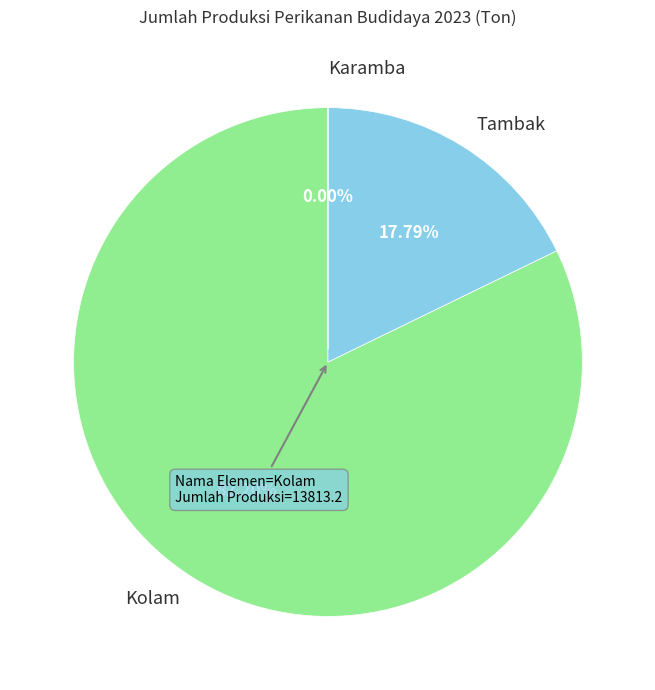

Is there a majority slice in this chart?

Yes